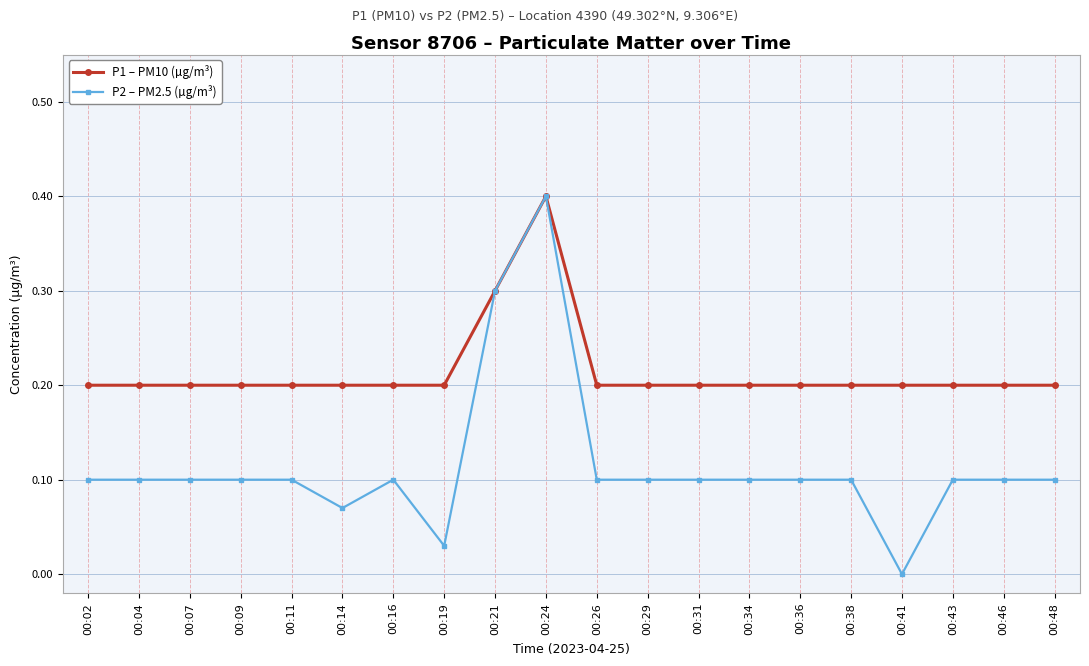

Which label corresponds to the smallest value in the chart?

00:41